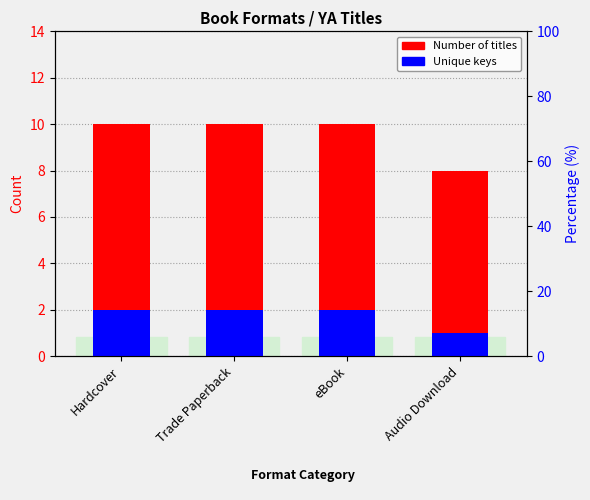

True or false: Number of titles has a value of 2 at Audio Download.

False